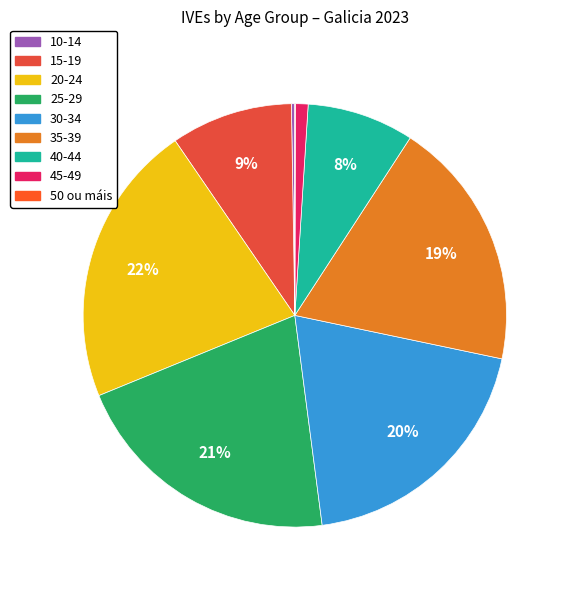

Which category has the biggest portion of the pie?

20-24